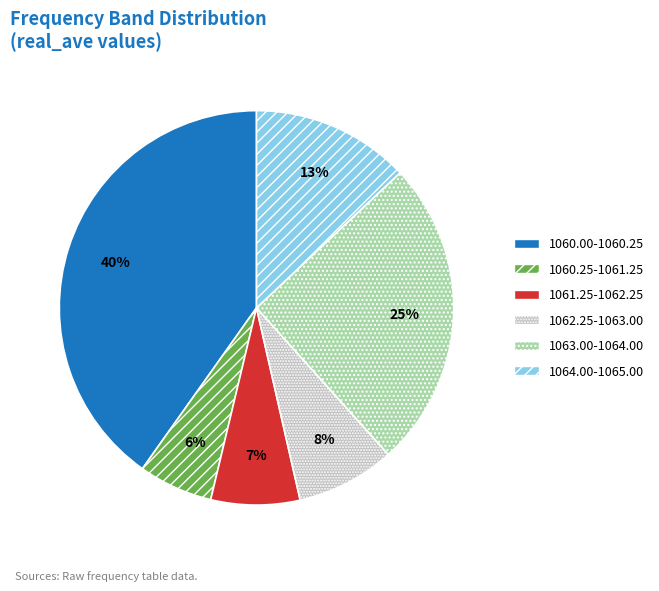

Is it true that 1062.25-1063.00 is 14% of the pie?

False